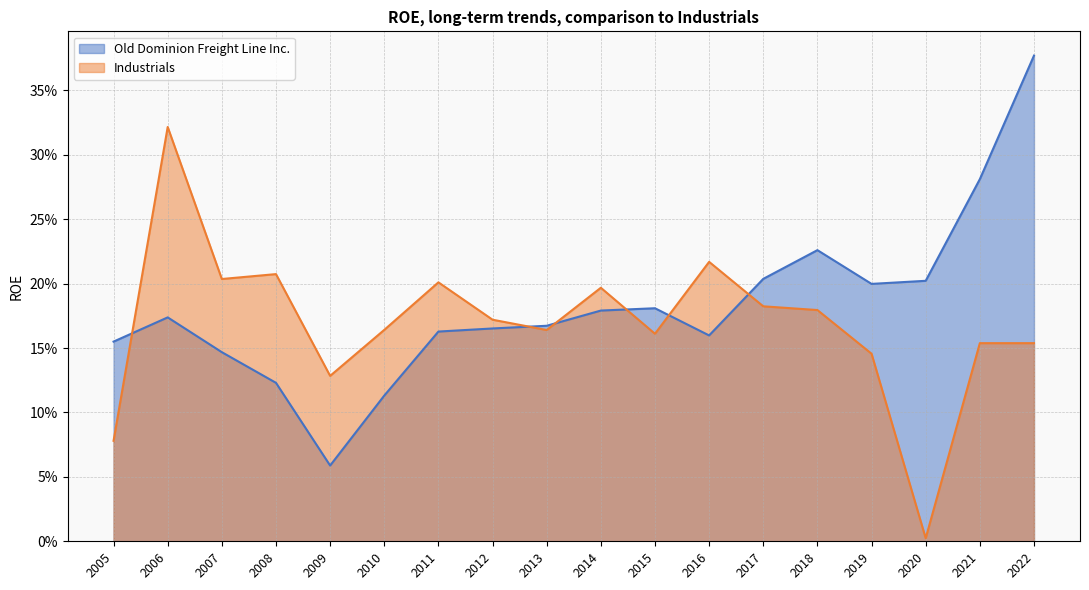

Between which two adjacent categories do Industrials and Old Dominion Freight Line Inc. first intersect?

2005 and 2006